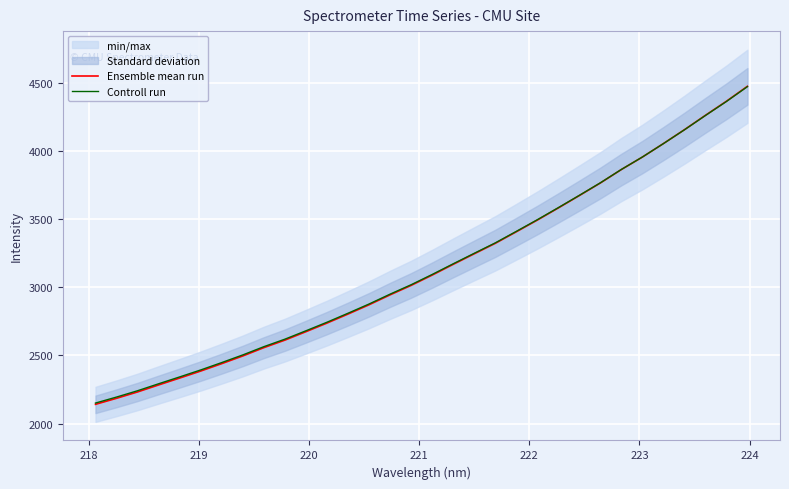

True or false: Ensemble mean run has more than 0 points higher than both neighbors.

False